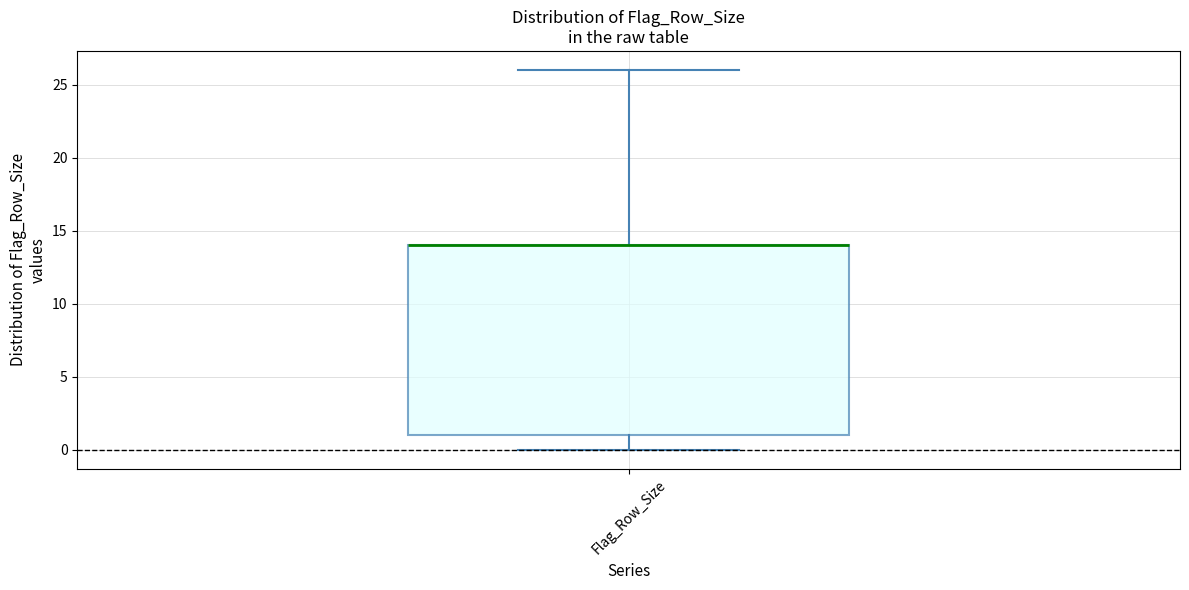

Read this box plot against the y-axis: the position of the median line, the range covered by the box, and the ends of both whiskers. The values are not printed on the chart, so give them approximately, as read against the axis.

median 14 (drawn on the box's upper edge), box 1 to 14, whiskers 0 to 26